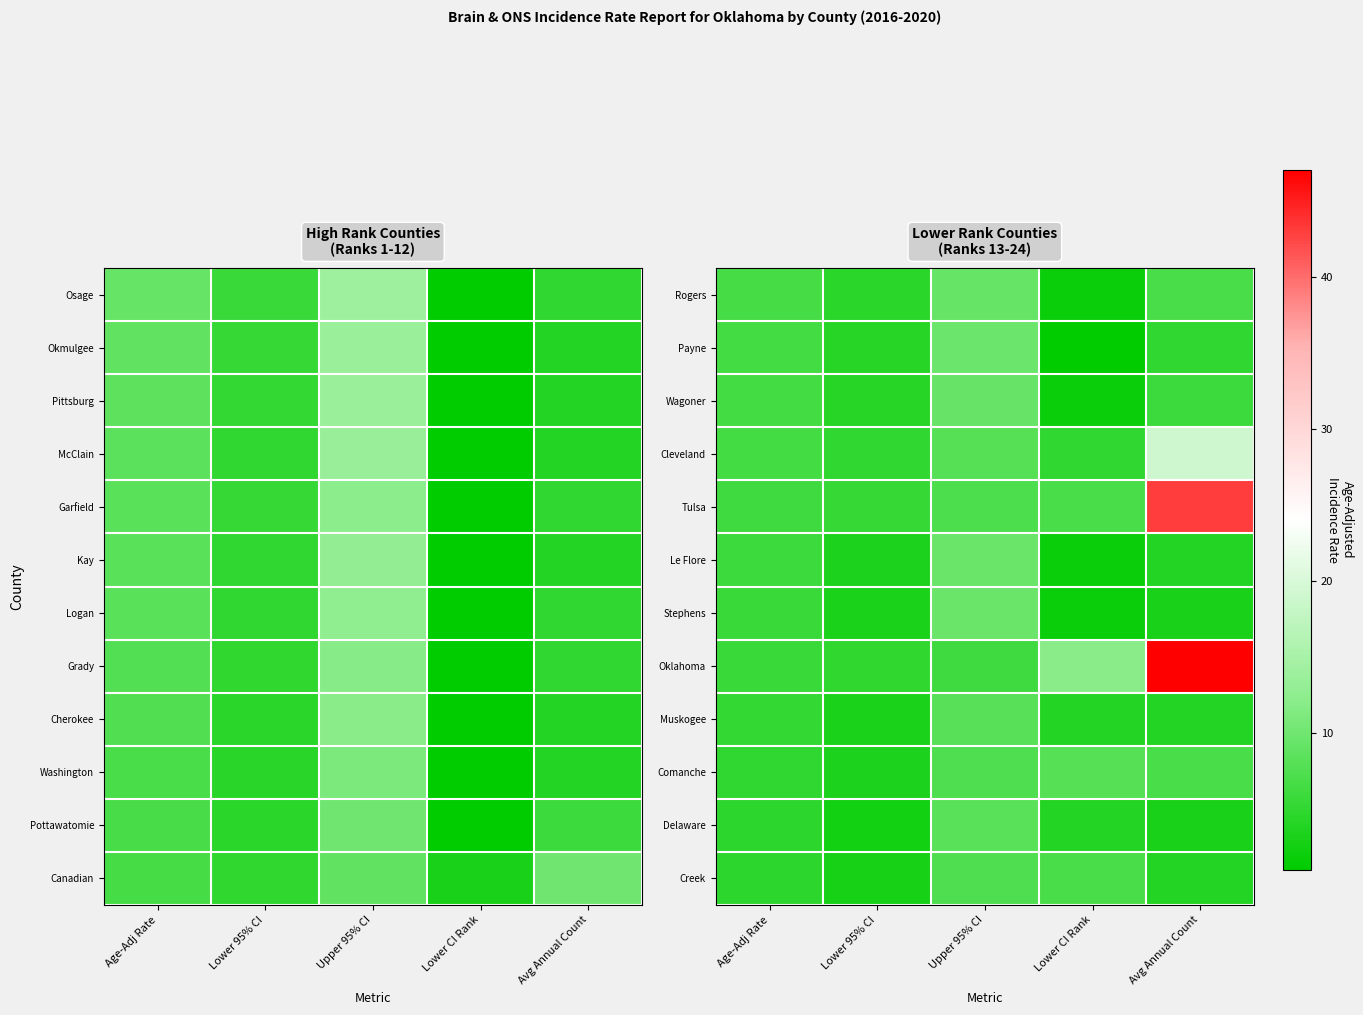

Which category has the lowest value in the Wagoner series?

Lower CI Rank